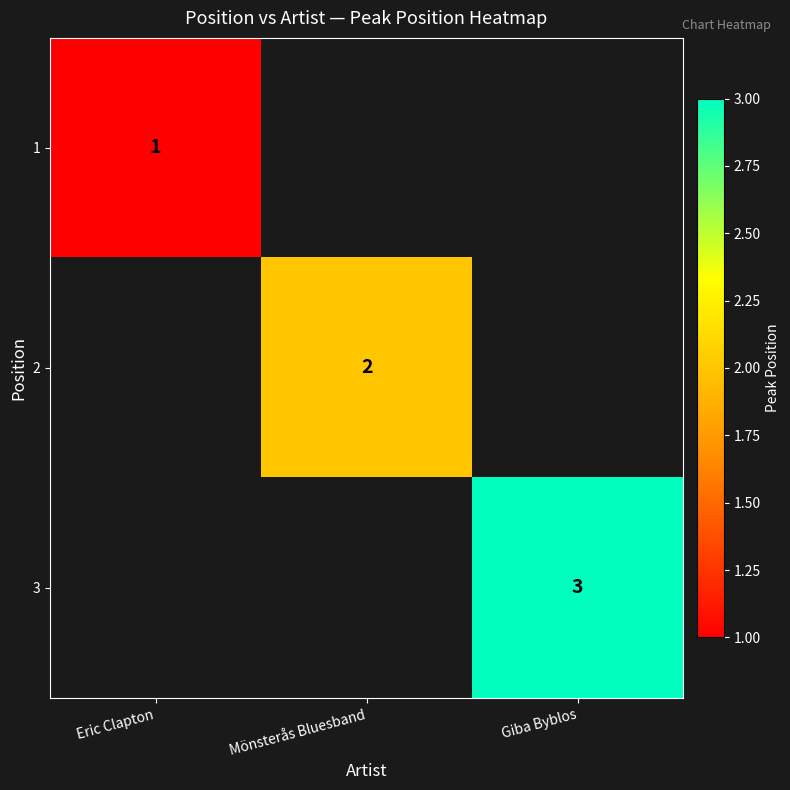

Is the value of 2 at Mönsterås Bluesband greater than the value of 1 at Eric Clapton?

Yes